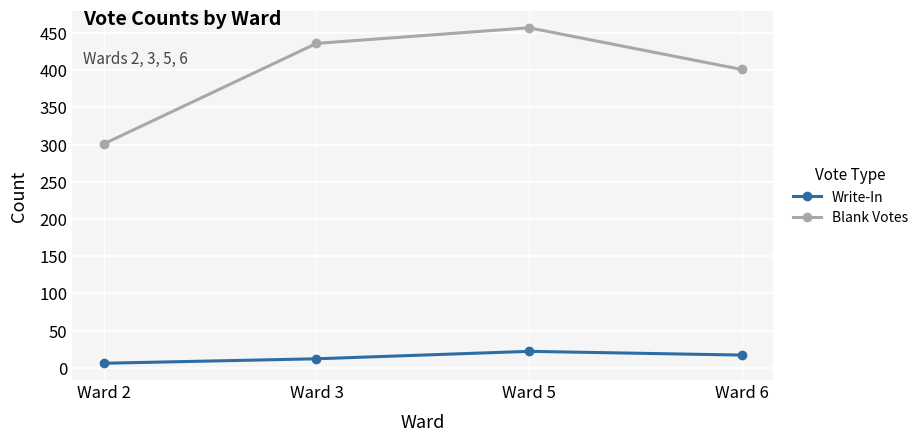

The value of Blank Votes at Ward 3 is 436. True or false?

True